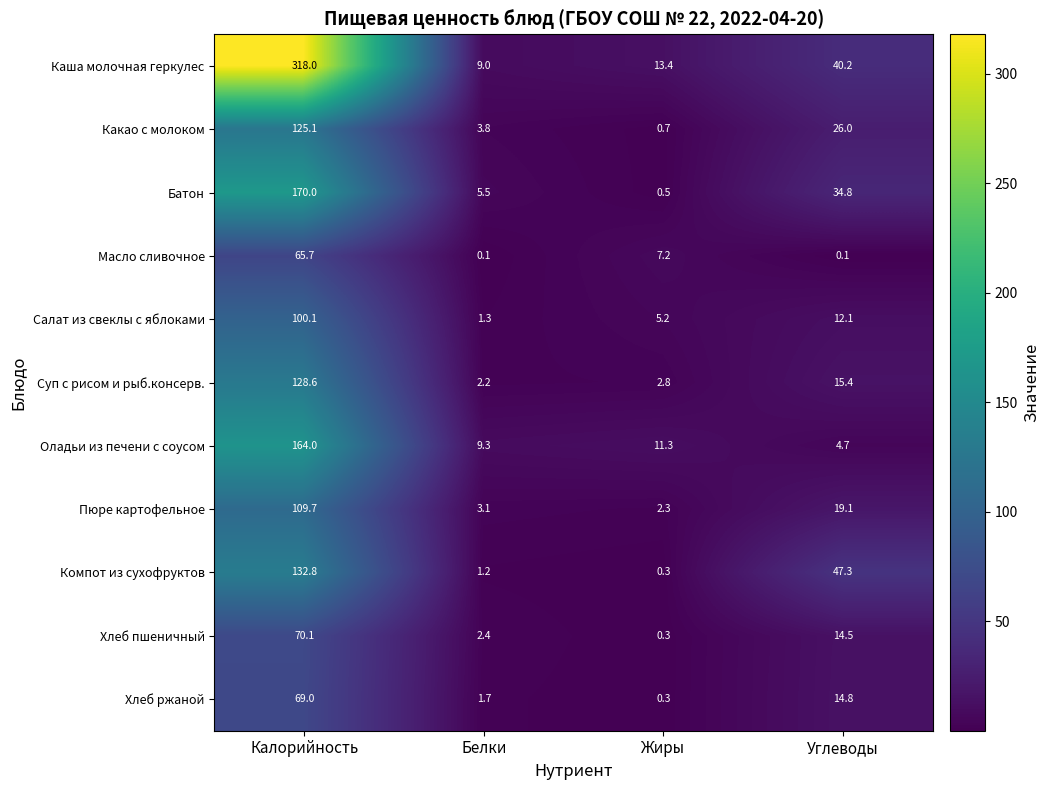

Is it true that Батон equals 5.5 at Белки?

True